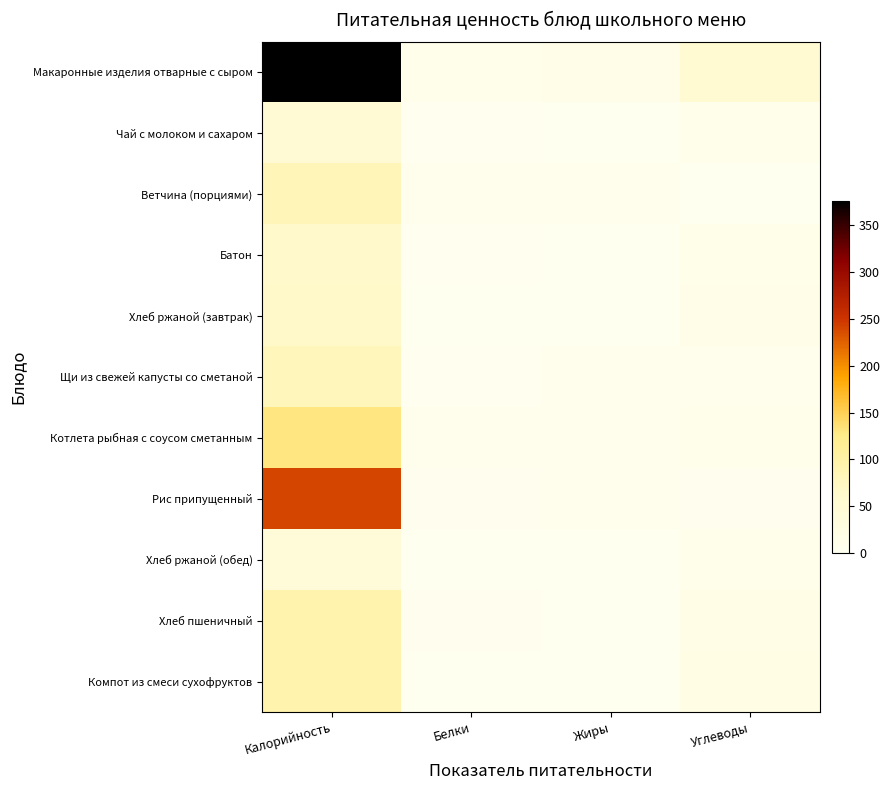

What is the spread (max minus min) of values at Белки?

10.3